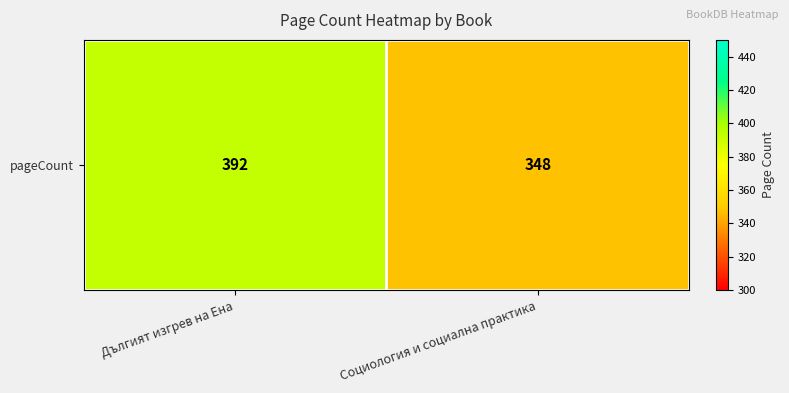

What is the ratio of the value at Дългият изгрев на Ена to the value at Социология и социална практика?

1.1